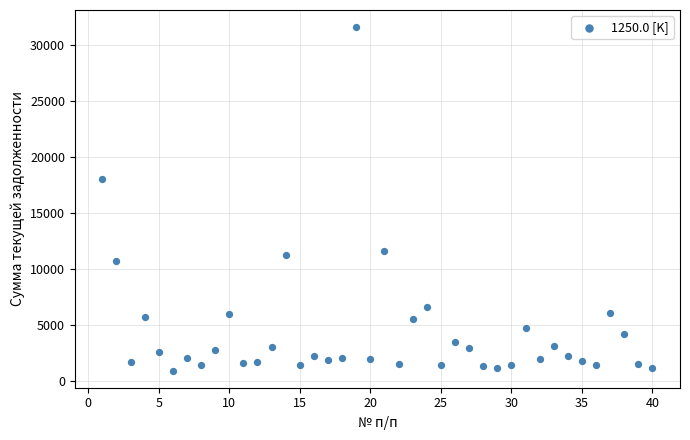

What Y value in the scatter plot is closest to 16287?

18055.8